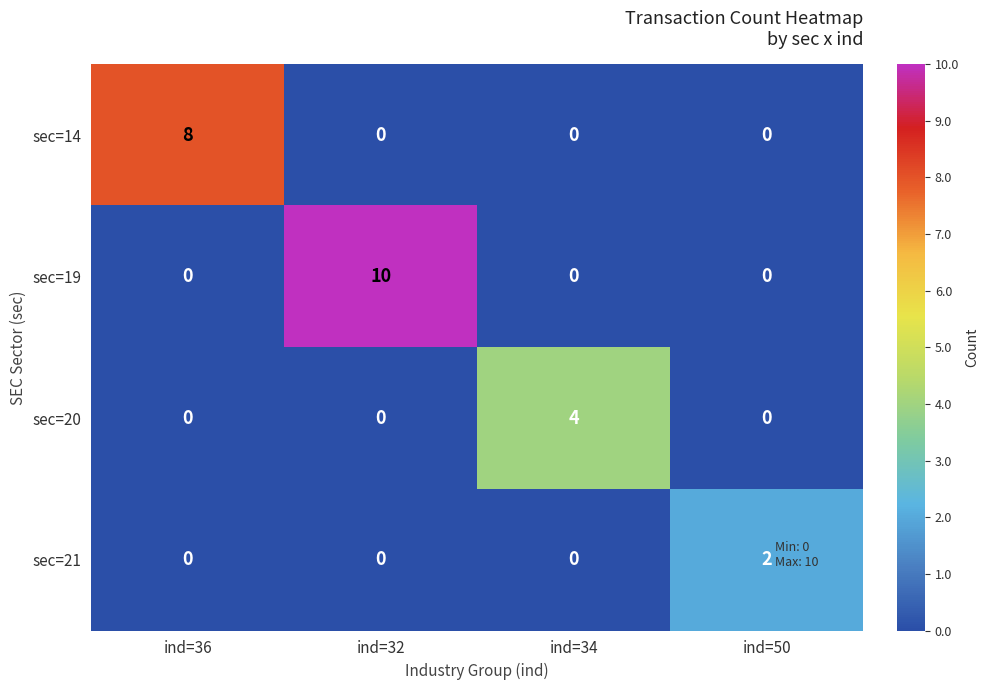

The sec=21 series shows 0 at ind=34. True or false?

True